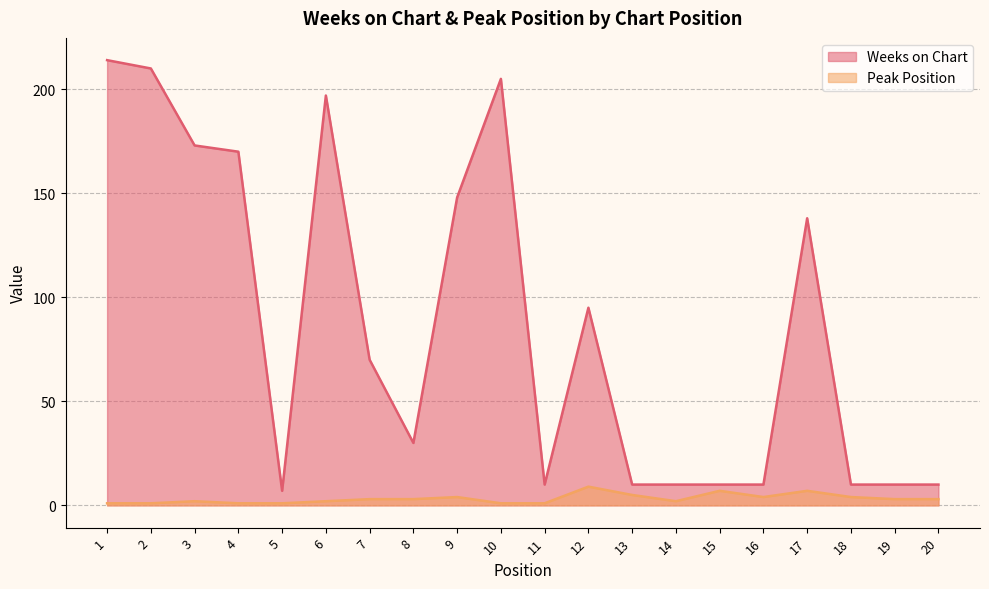

What is the spread (max minus min) of values at 3?

171